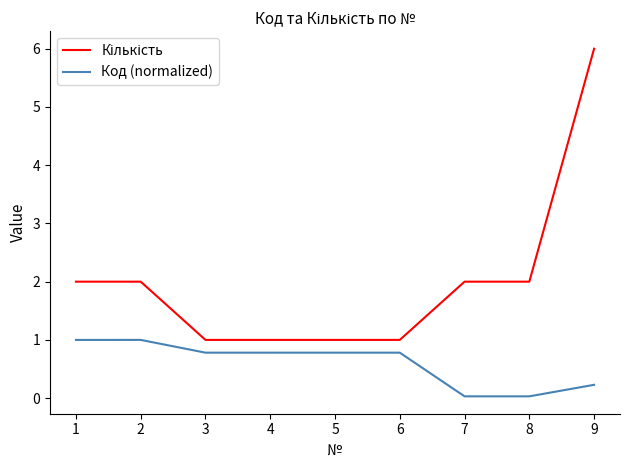

At which category is the sum across all series the highest?

9